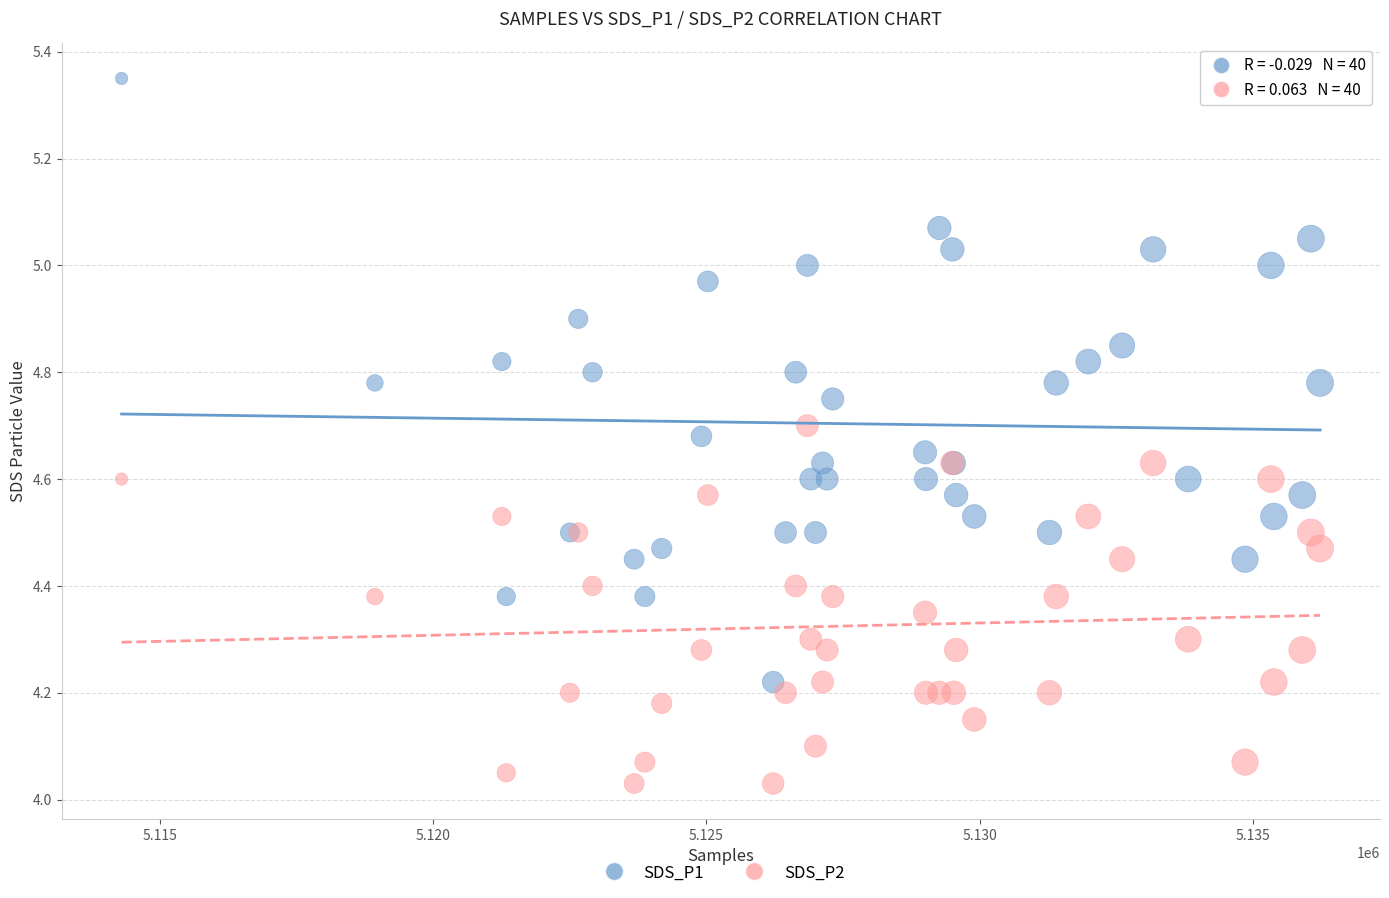

Which series reaches the minimum Y coordinate?

SDS_P2